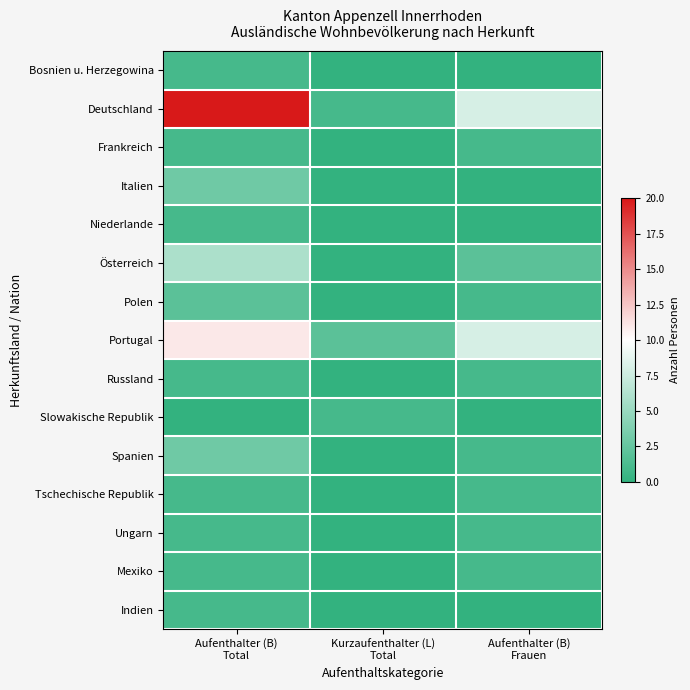

At how many categories does at least one series exceed 16?

1